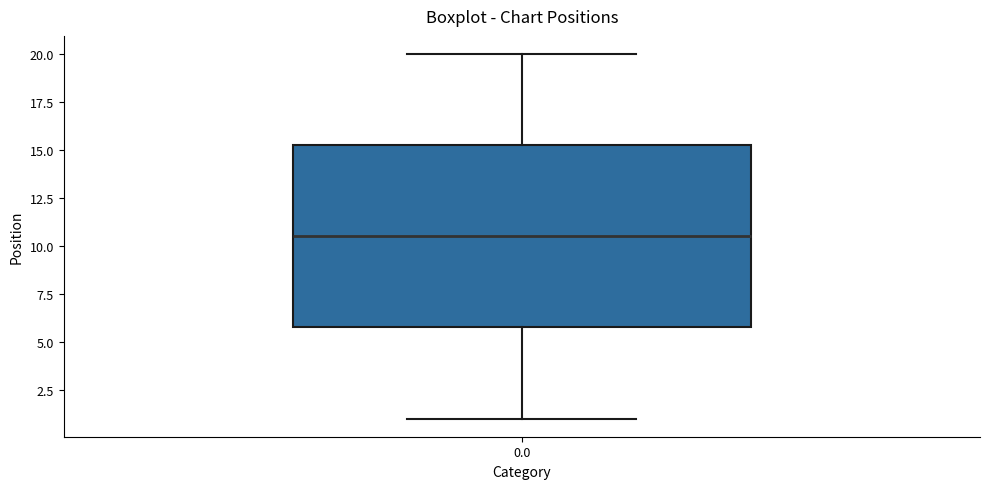

Transcribe this box plot: give where the median line is, the range the box spans, and where the two whiskers end, as read against the y-axis. The values are not printed on the chart, so give them approximately, as read against the axis.

median 10.5, box 6.0 to 15.5, whiskers 1.0 to 20.0